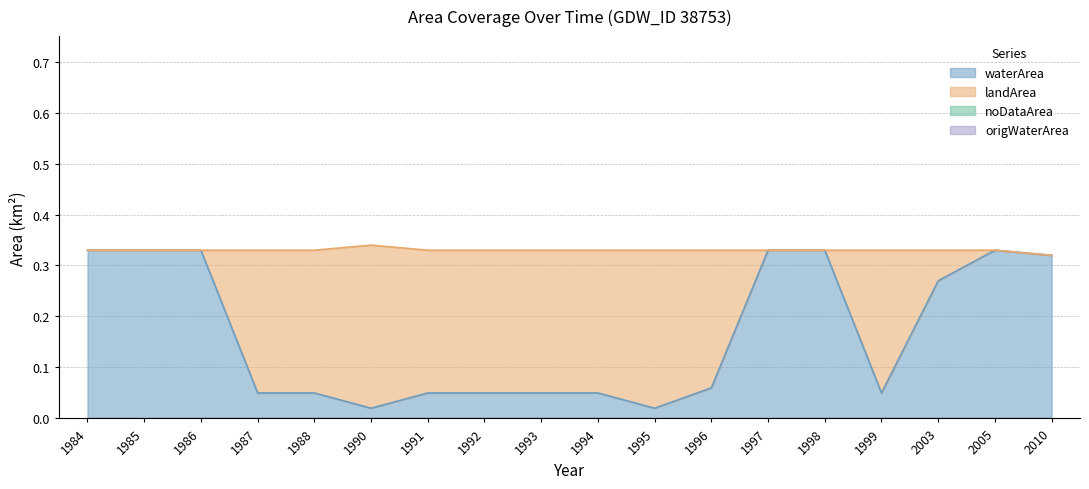

Which series changed the most between 1998 and 2010?

waterArea